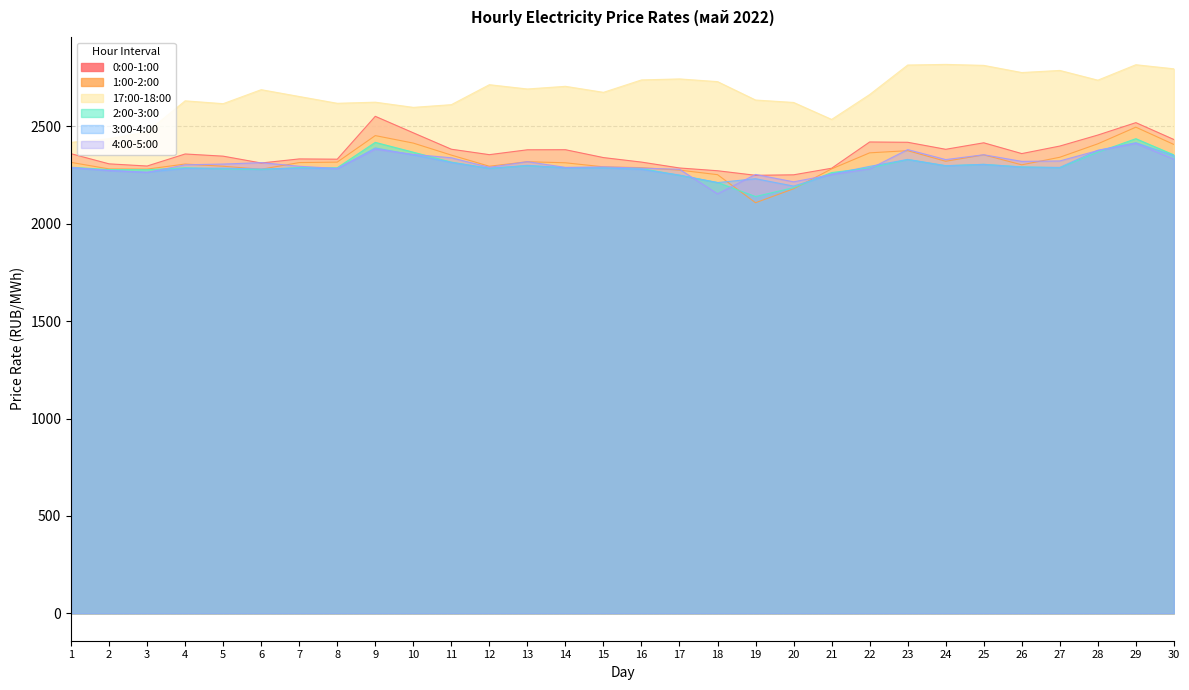

What is the difference between the maximum and minimum values in the 4:00-5:00 series?

258.7